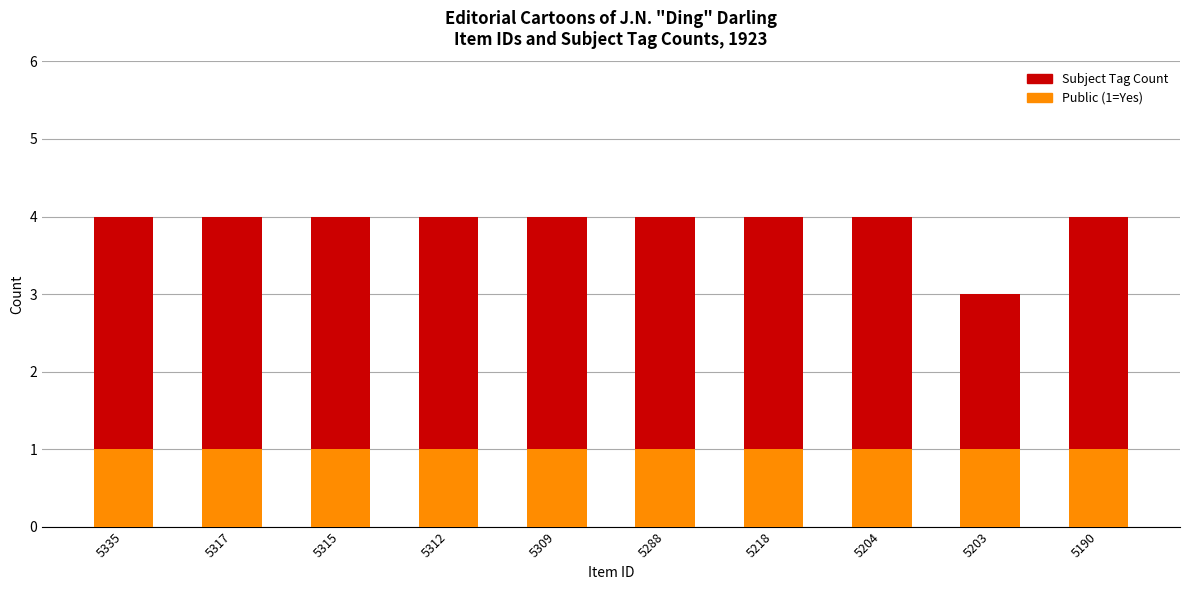

At which label is Subject Tag Count closest to 3?

5203